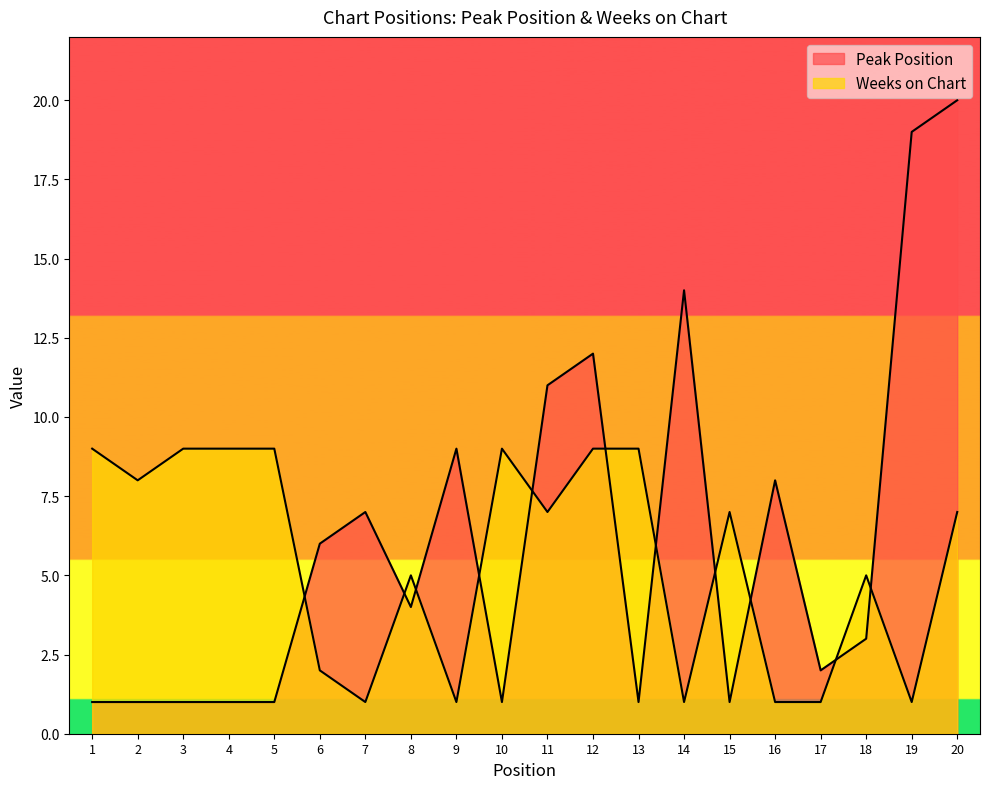

Which series has the largest total across all categories?

Peak Position